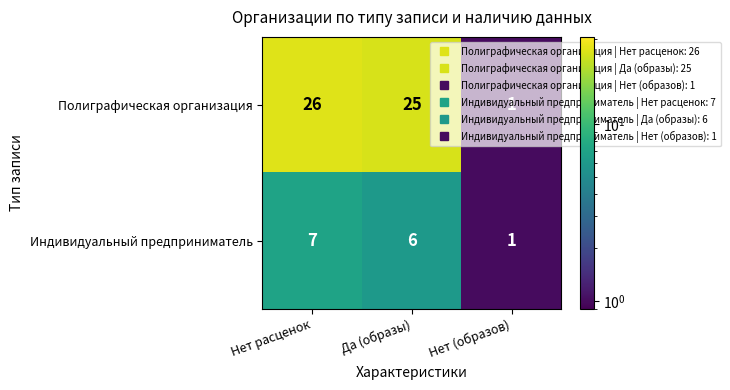

Is it true that Полиграфическая организация equals 1 at Нет (образов)?

True